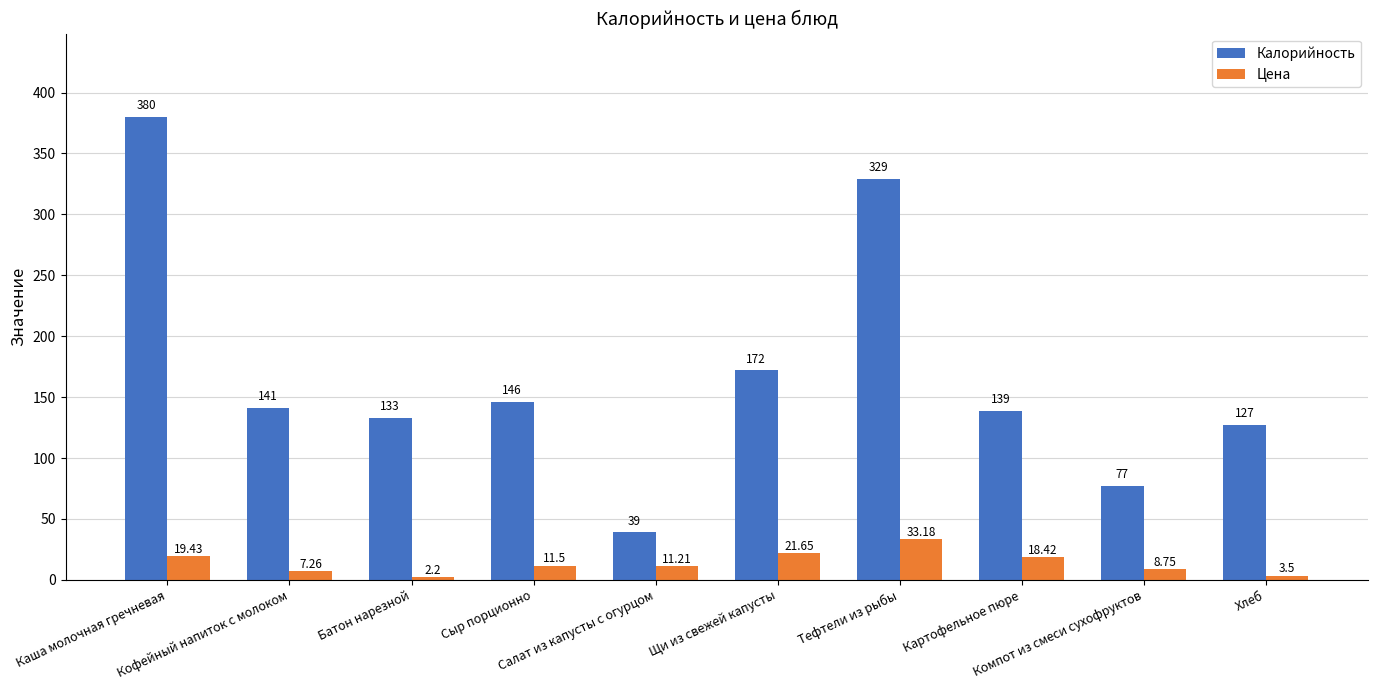

What is the spread (max minus min) of values at Батон нарезной?

130.8